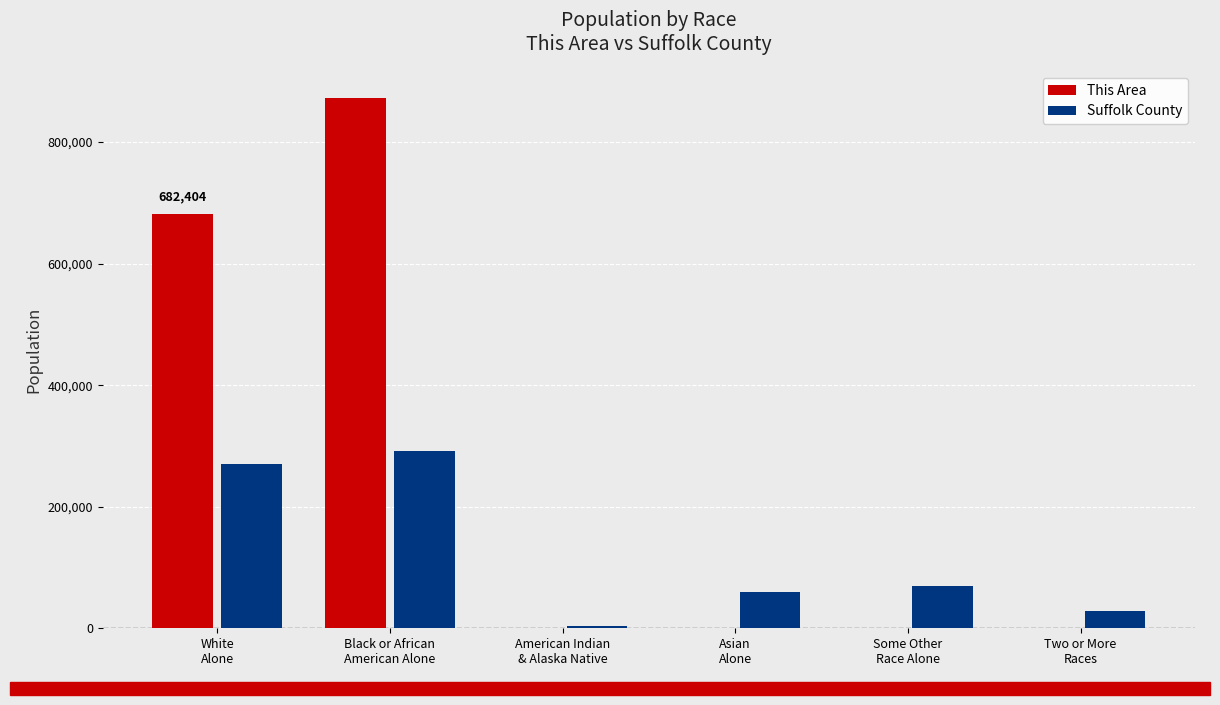

What is the maximum value for Suffolk County?

292434